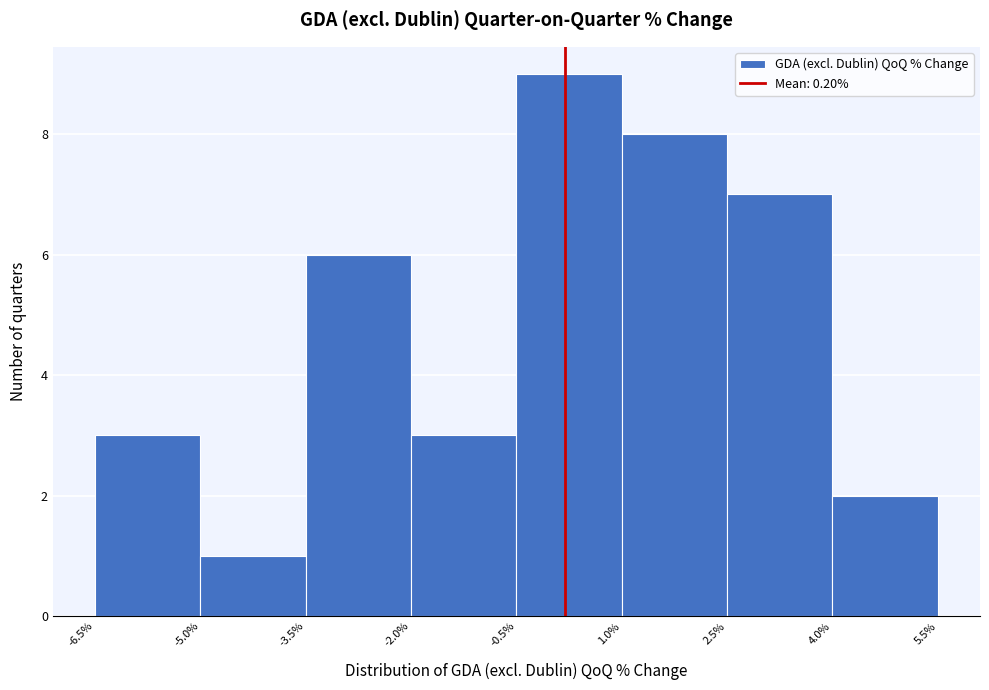

Over which range of the x-axis is the bar tallest?

-0.5% to 1.0%